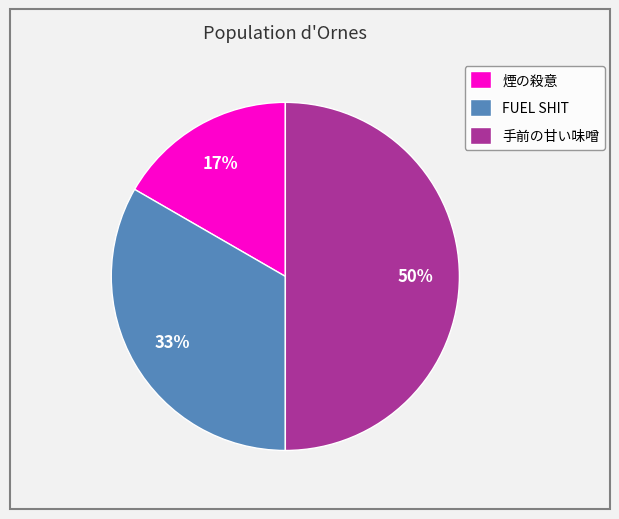

Does 煙の殺意 account for over 50% of the chart?

No